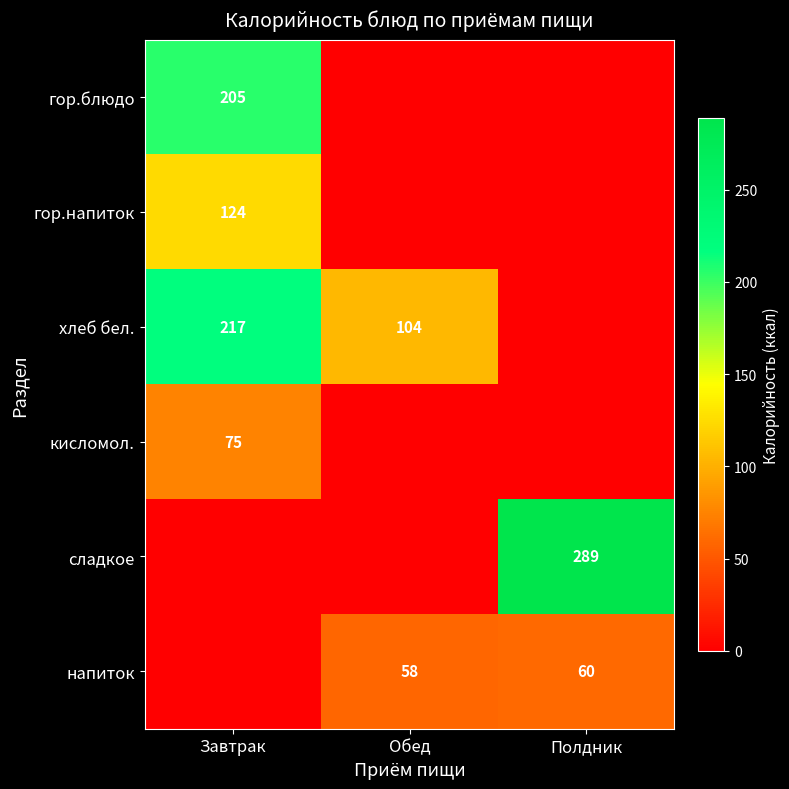

The гор.напиток series shows 124 at Завтрак. True or false?

True